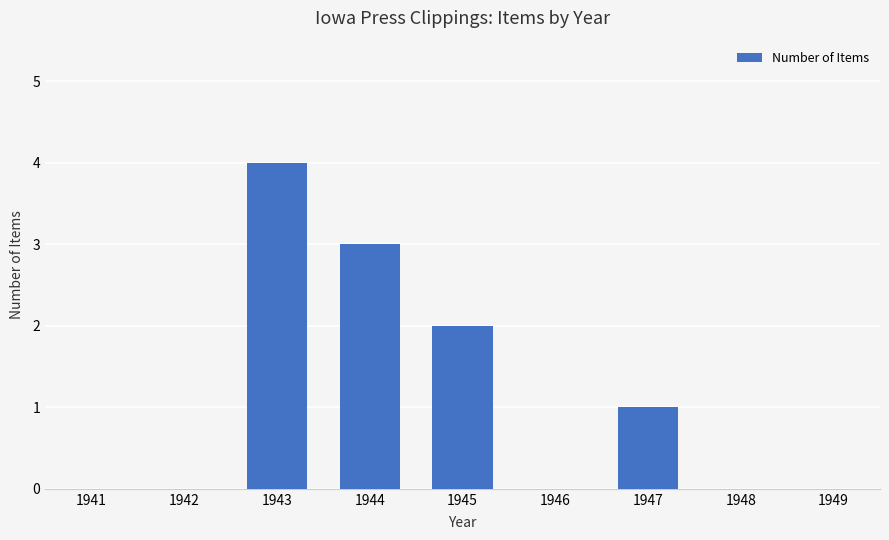

What is the greatest value displayed?

4